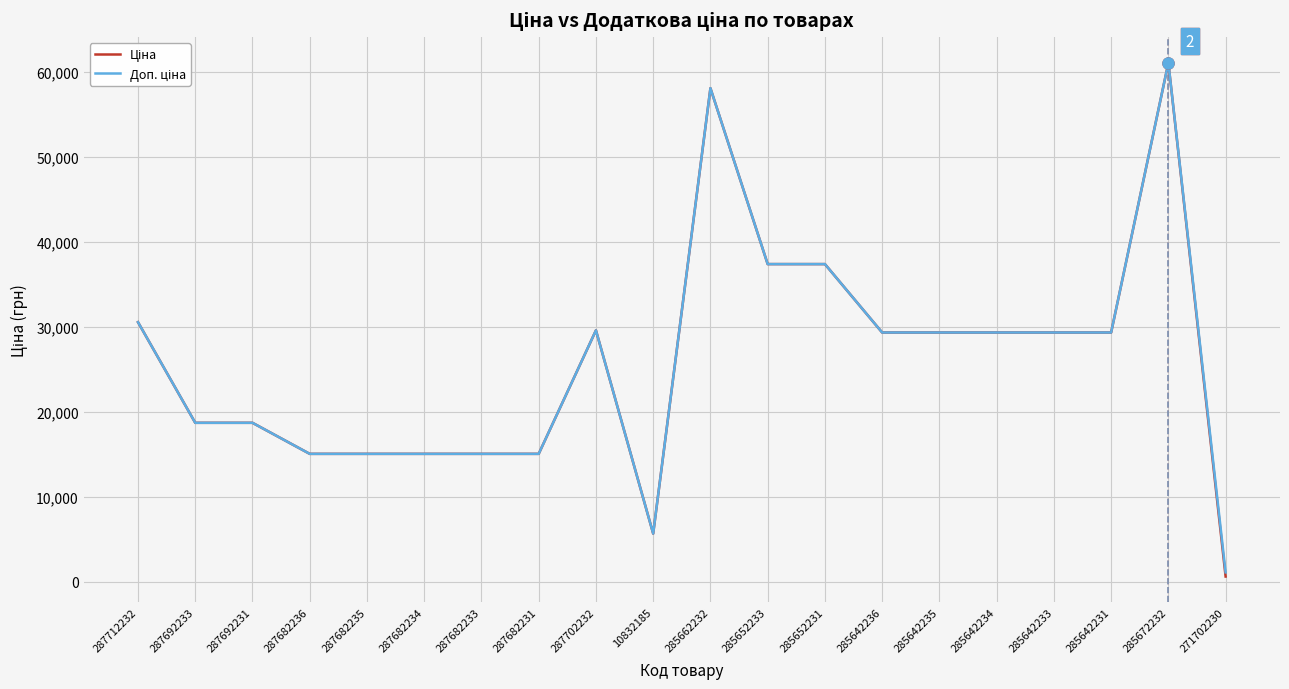

At which category is the sum across all series the highest?

285672232